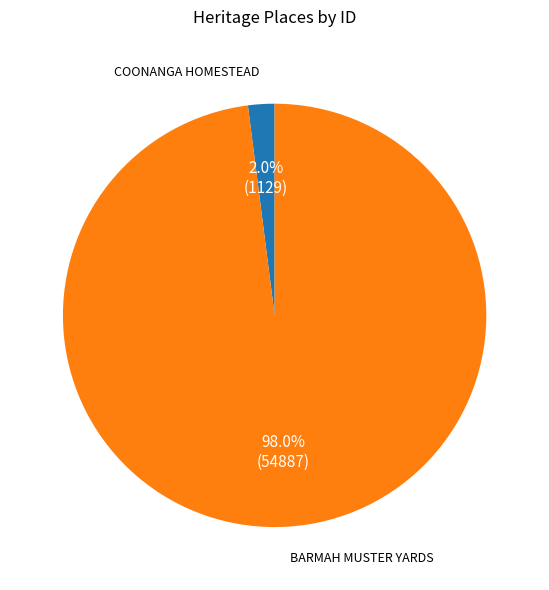

Which has a higher value, BARMAH MUSTER YARDS or COONANGA HOMESTEAD?

BARMAH MUSTER YARDS